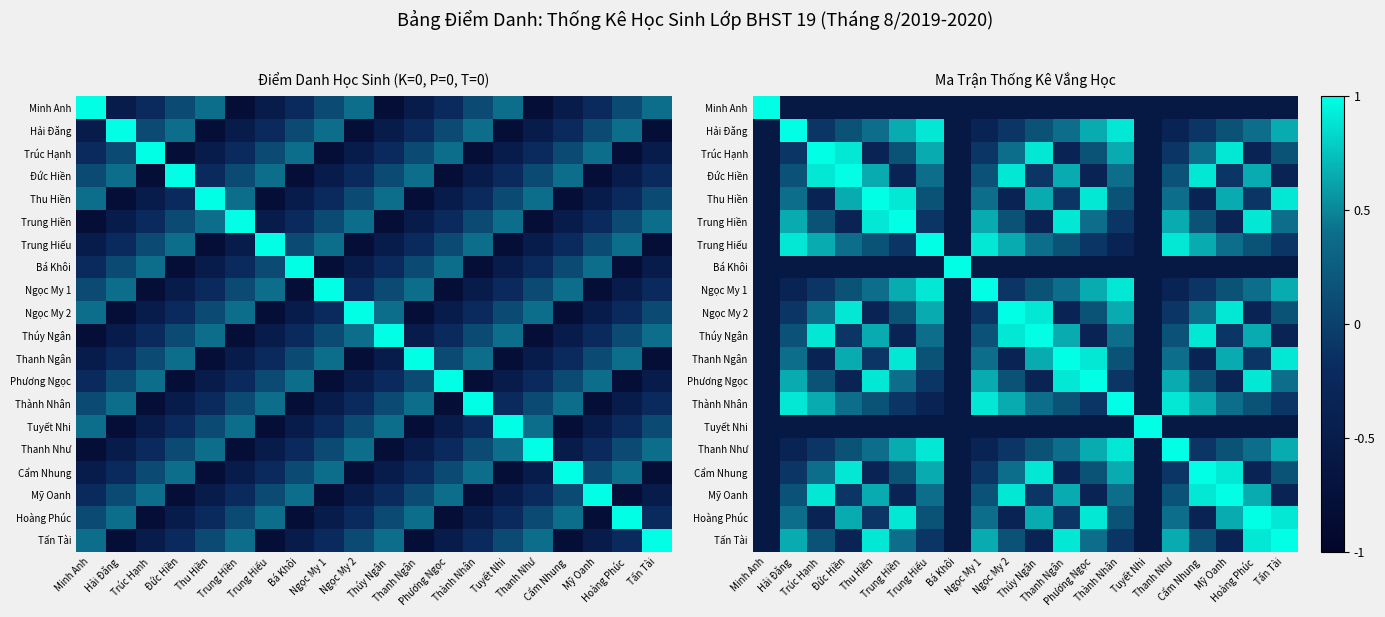

What is the sum of the Thúy Ngân values at Thành Nhân and Ngọc My 2?

1.3